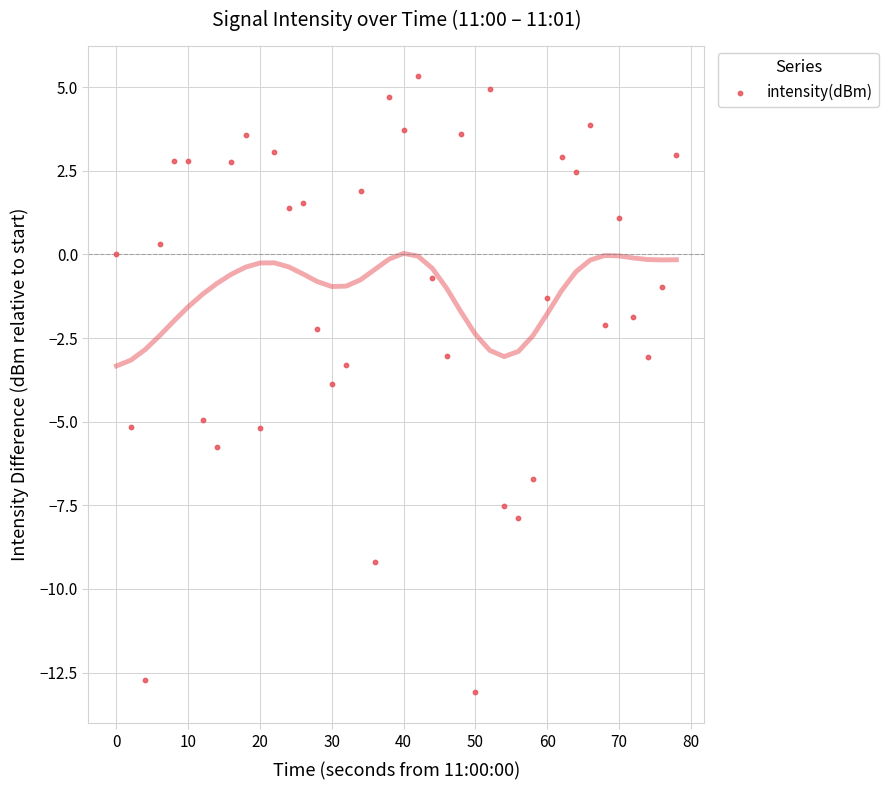

What is the range of Y values (max minus min)?

18.4